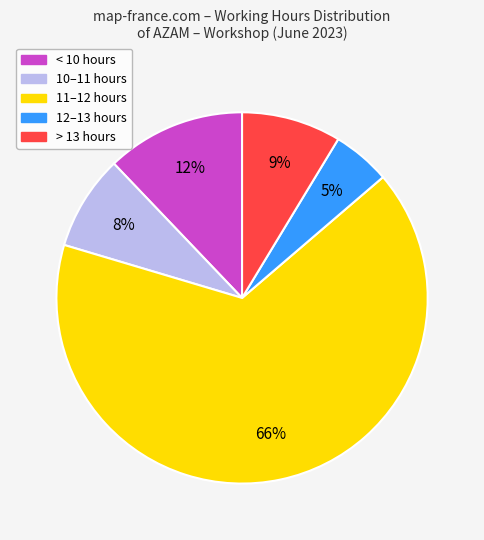

Is there a majority slice in this chart?

Yes